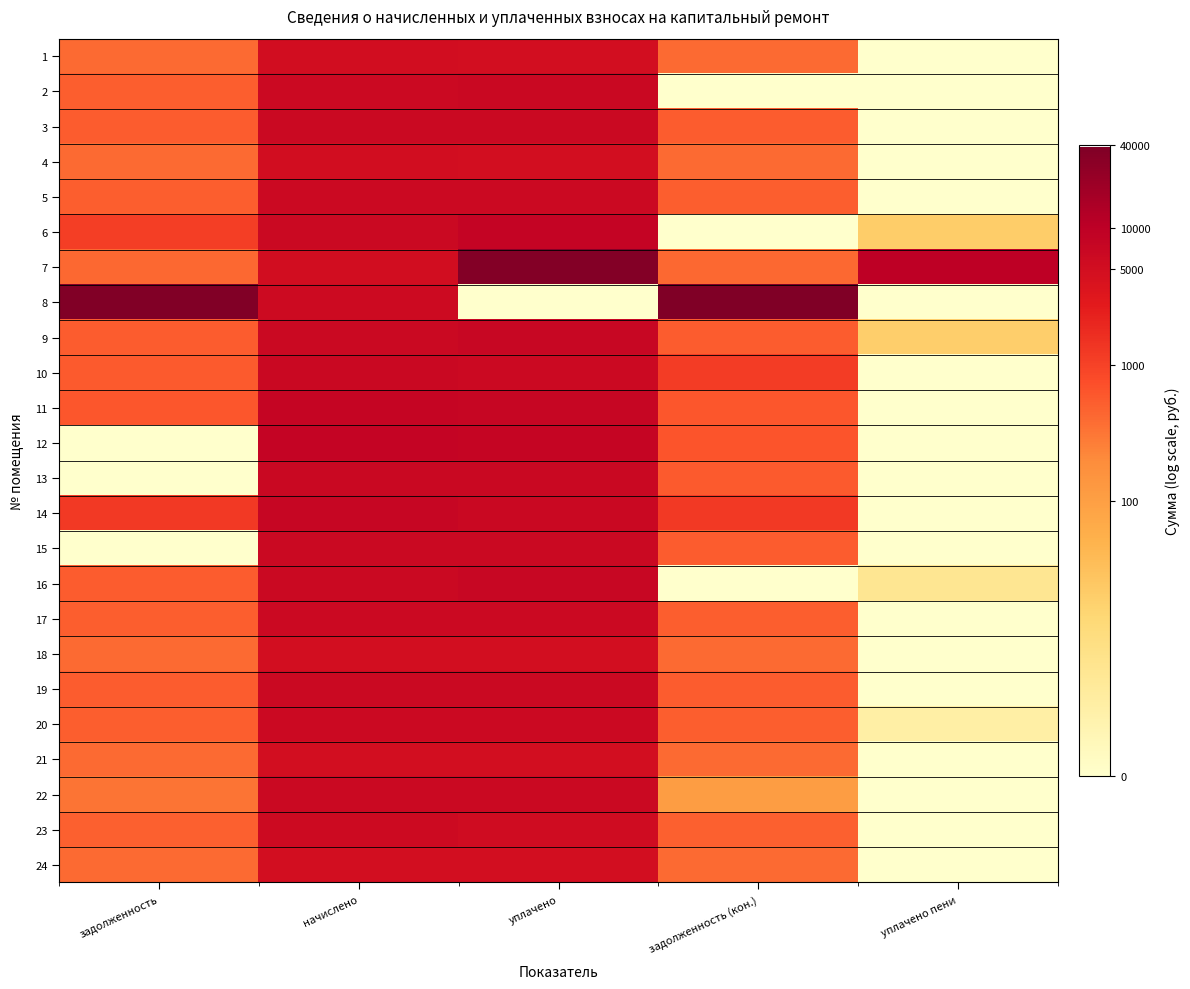

Rank the series by their maximum value, from highest to lowest.

8, 7, 6, 12, 11, 14, 16, 9, 10, 2, 13, 3, 15, 22, 19, 20, 5, 17, 23, 1, 4, 21, 18, 24